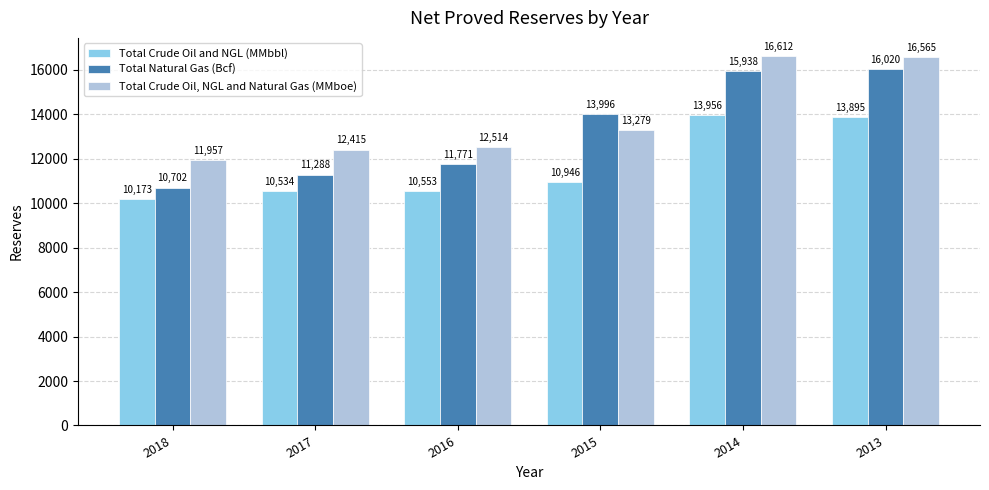

What is the value of the Total Natural Gas (Bcf) bar at the 4th from the left?

13996.0